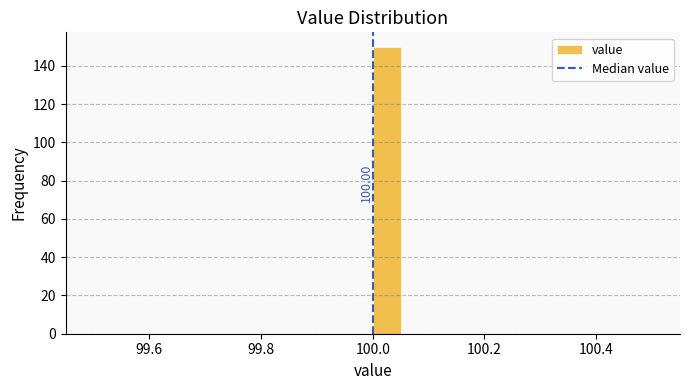

Around what value on the x-axis is the tallest bar? Give the approximate position of its centre, as read against the axis.

100.02